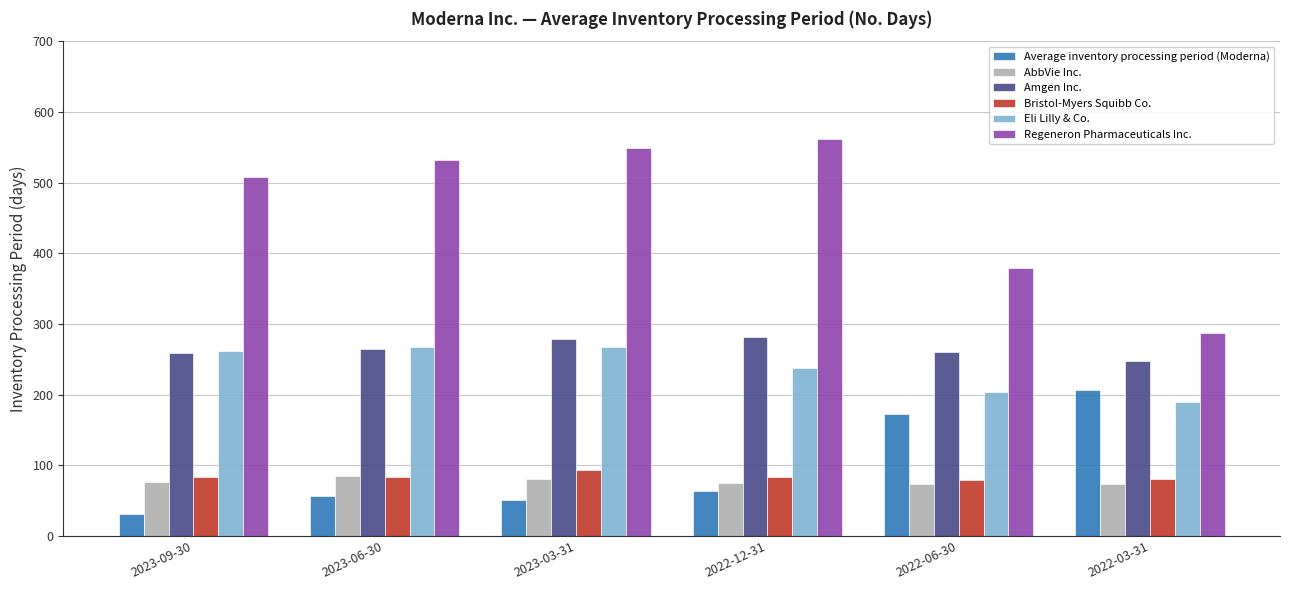

Which label corresponds to the largest value in the chart?

2022-12-31